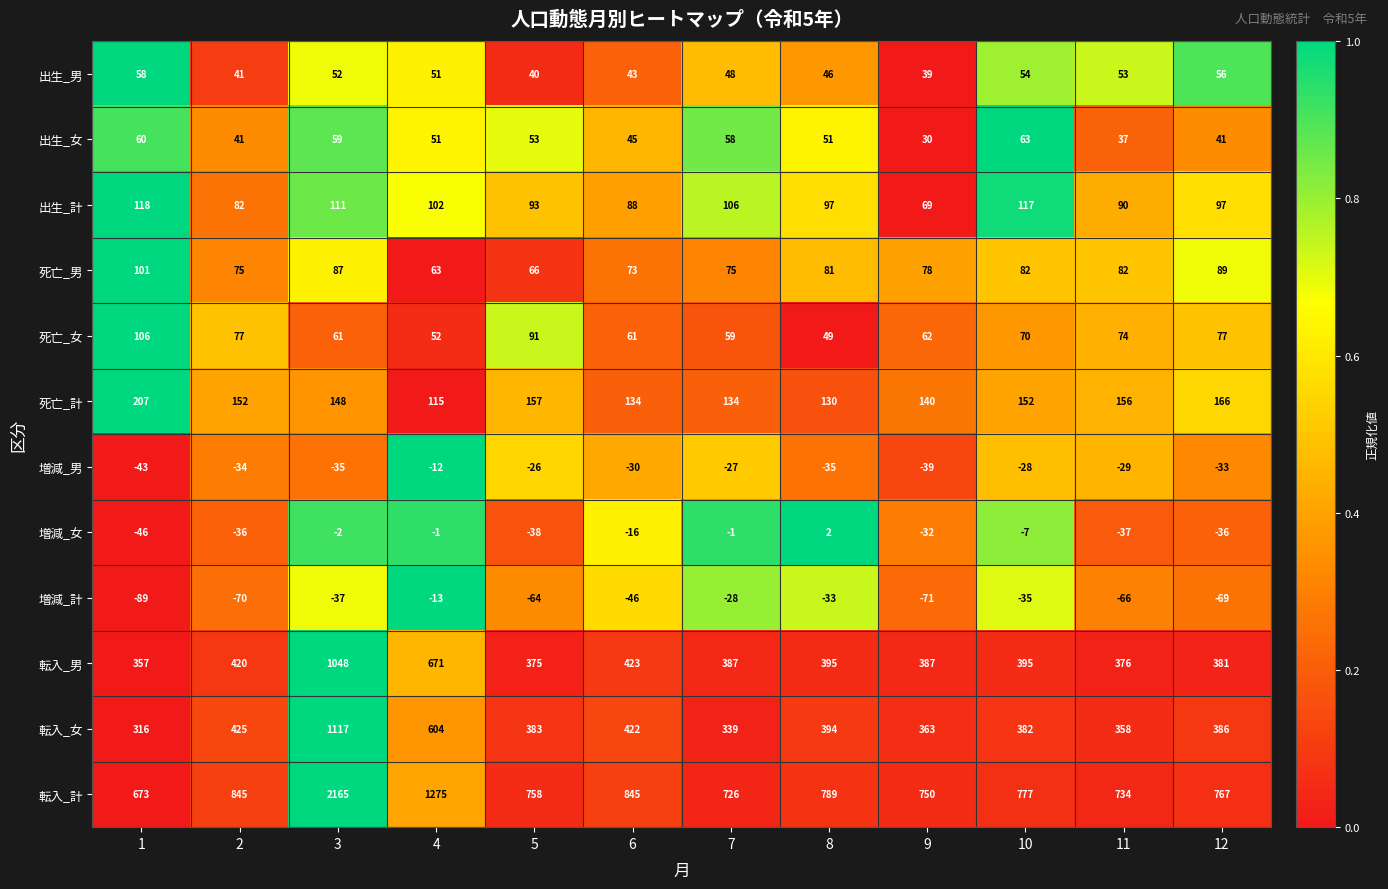

The 出生_女 series shows 51 at 8. True or false?

True